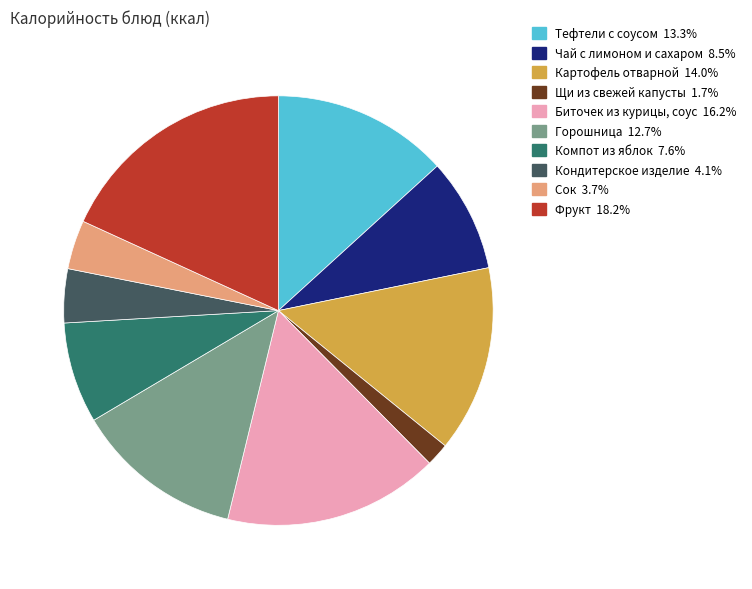

How many segments does this pie chart have?

10